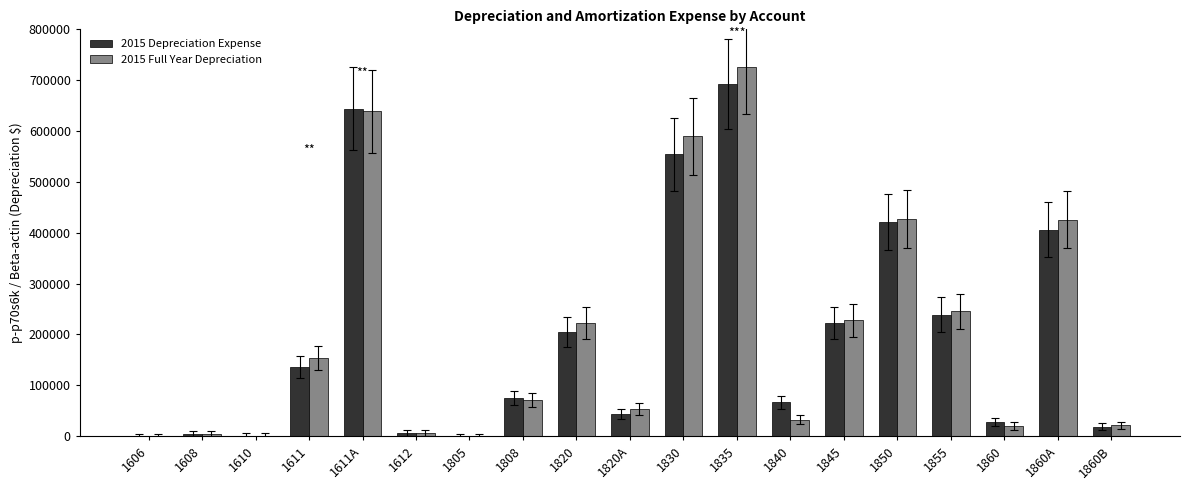

What is the total value across all series at 1808?

145882.4